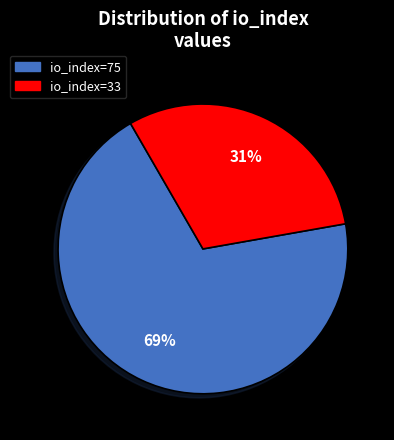

To the nearest percent, what is the combined percentage of io_index=33 and io_index=75?

100%